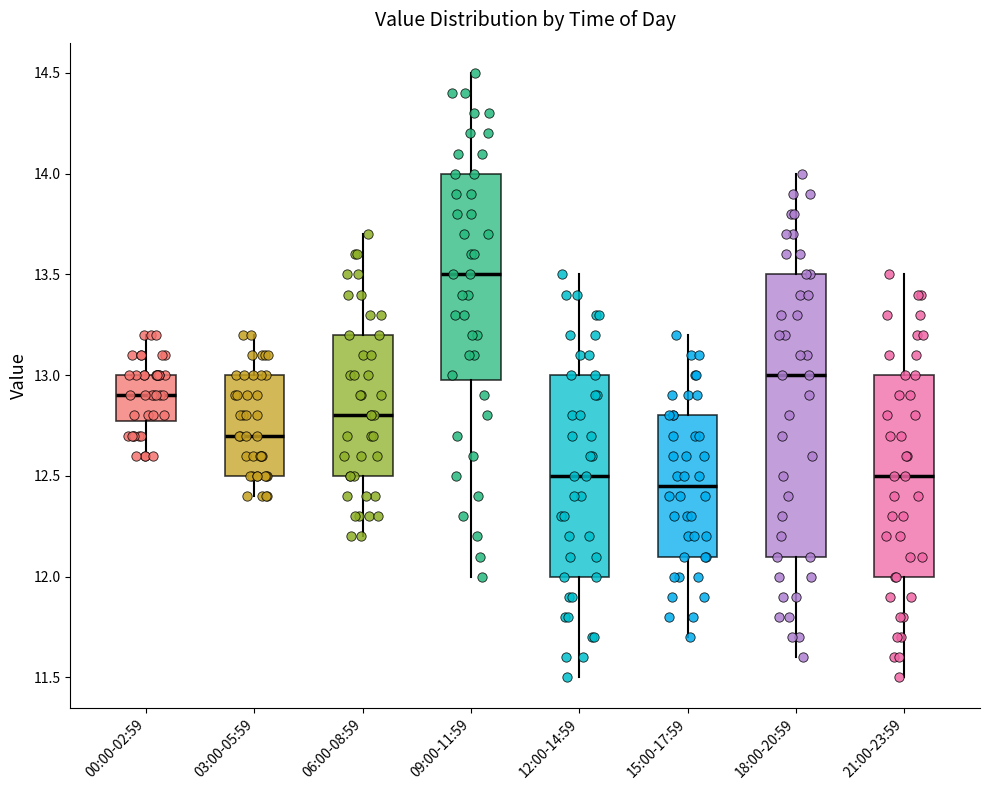

Which box's median line is the highest?

09:00-11:59